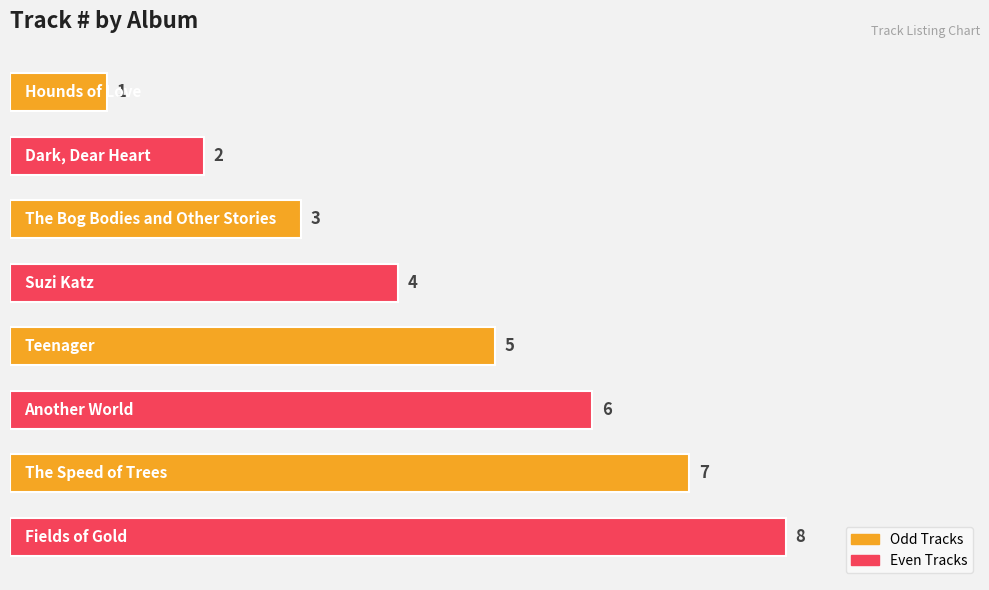

How many values are between 3 and 7?

5